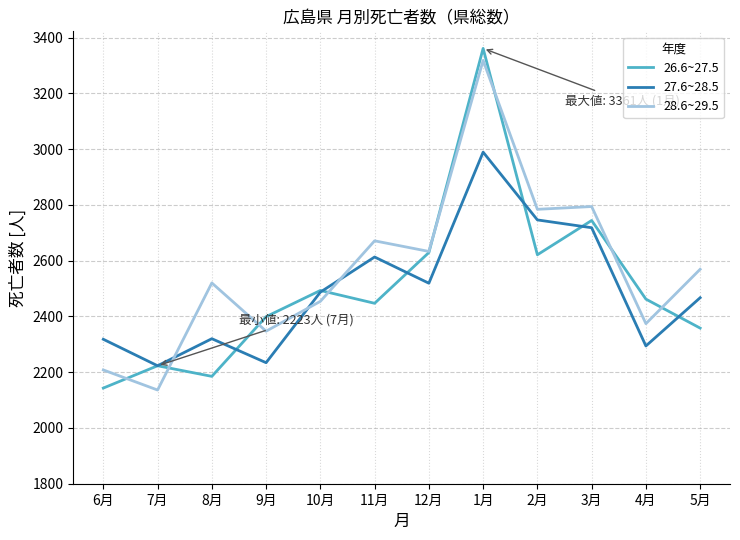

The value of 28.6~29.5 at 10月 is 2454. True or false?

True